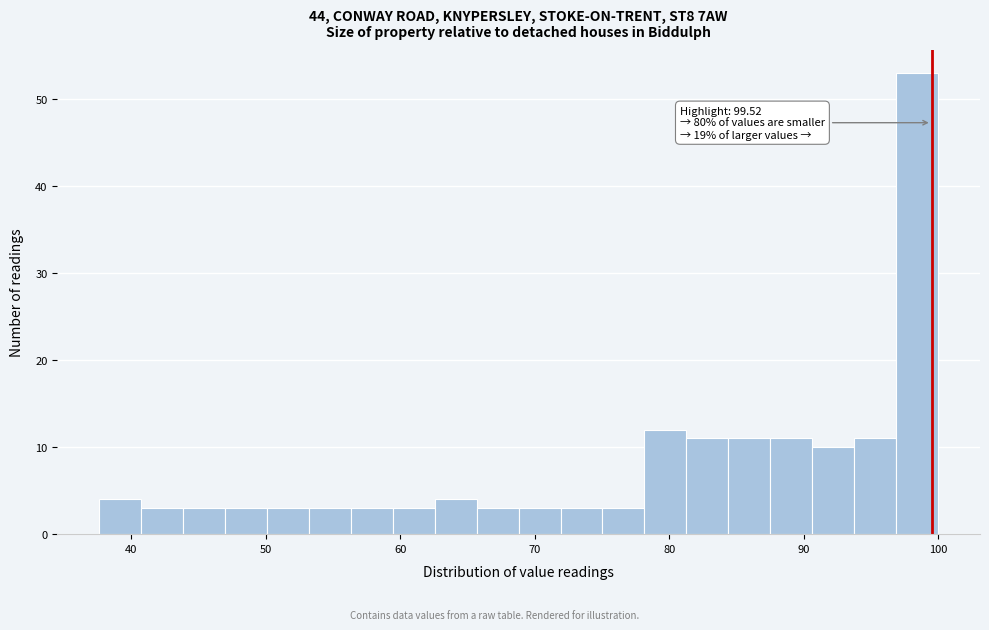

Read against the x-axis, roughly where is the centre of the tallest bar?

98